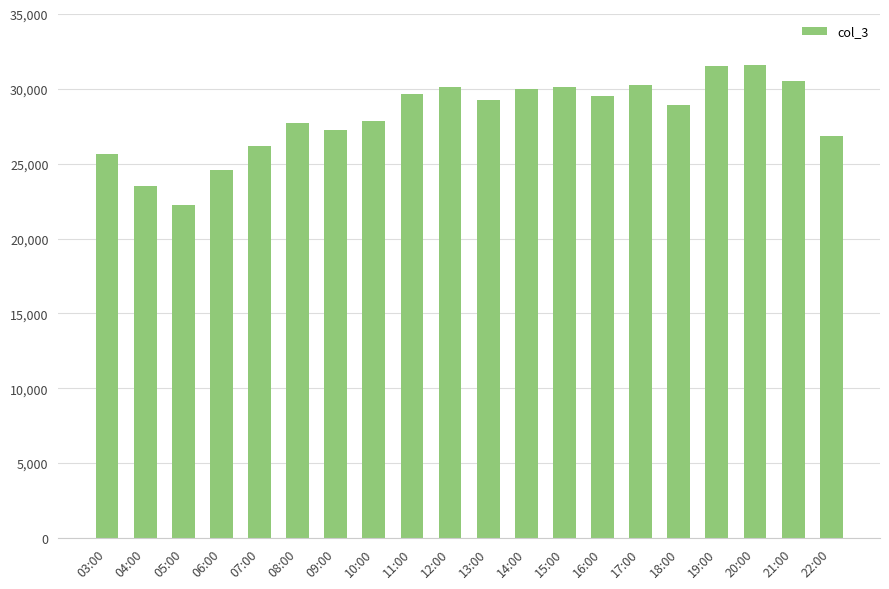

Does the chart contain any negative values?

No